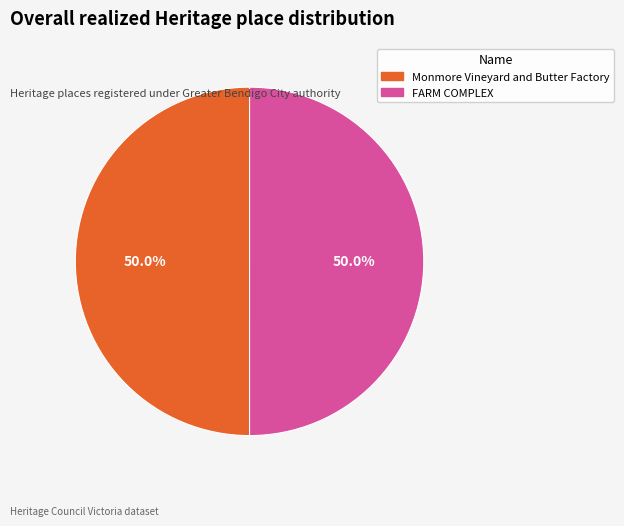

What percentage is NOT represented by Monmore Vineyard and Butter Factory?

50.0%